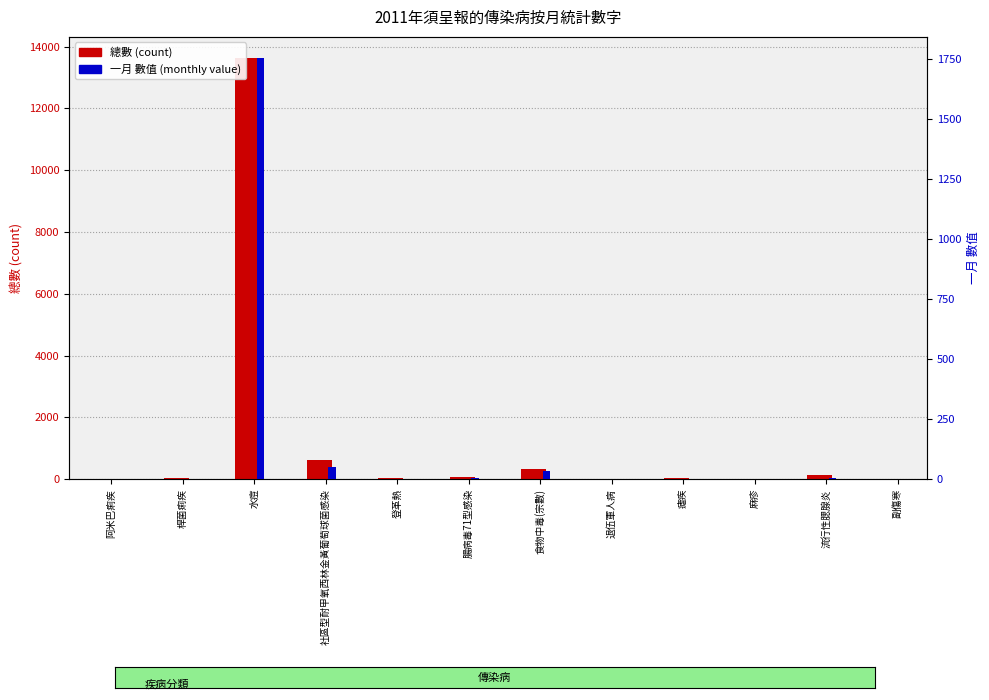

Rank the series by their average value, from lowest to highest.

一月 (percentile rank), 總數 (count)